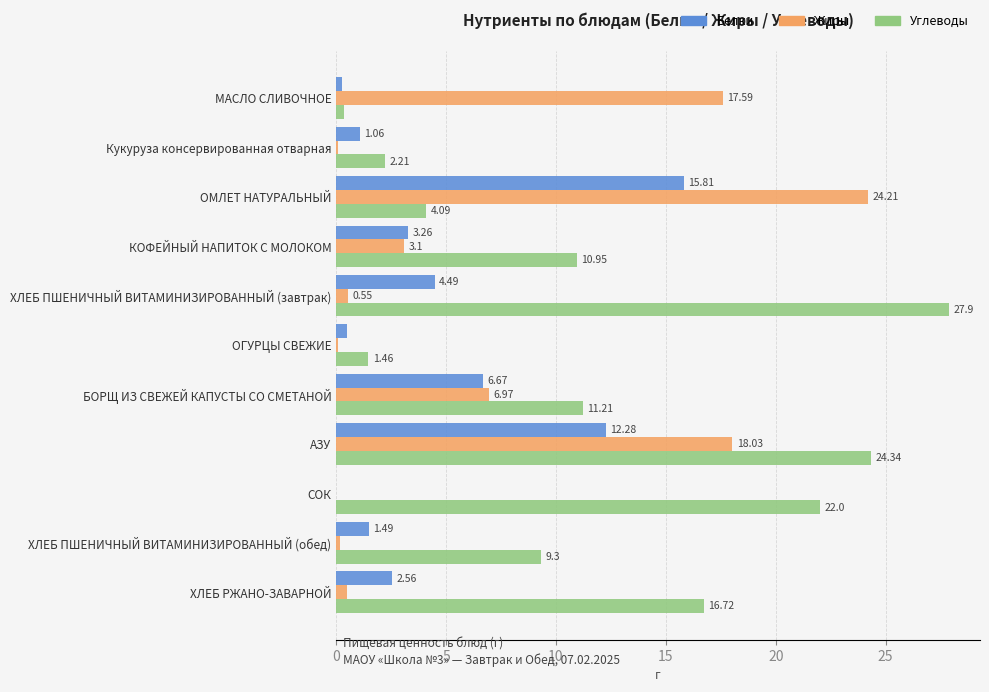

Where is Белки nearest to the value 7?

БОРЩ ИЗ СВЕЖЕЙ КАПУСТЫ СО СМЕТАНОЙ